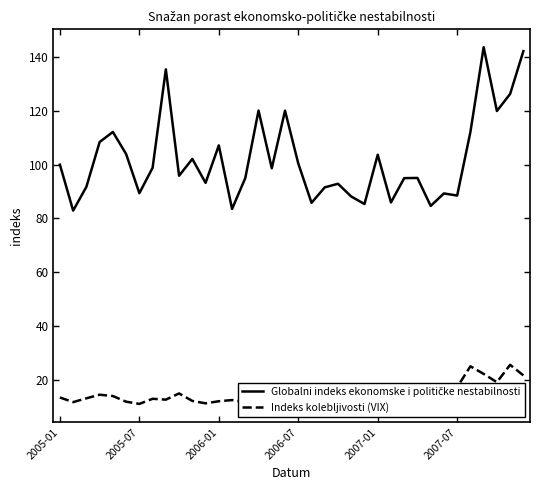

What position from the left is 2005-01?

1